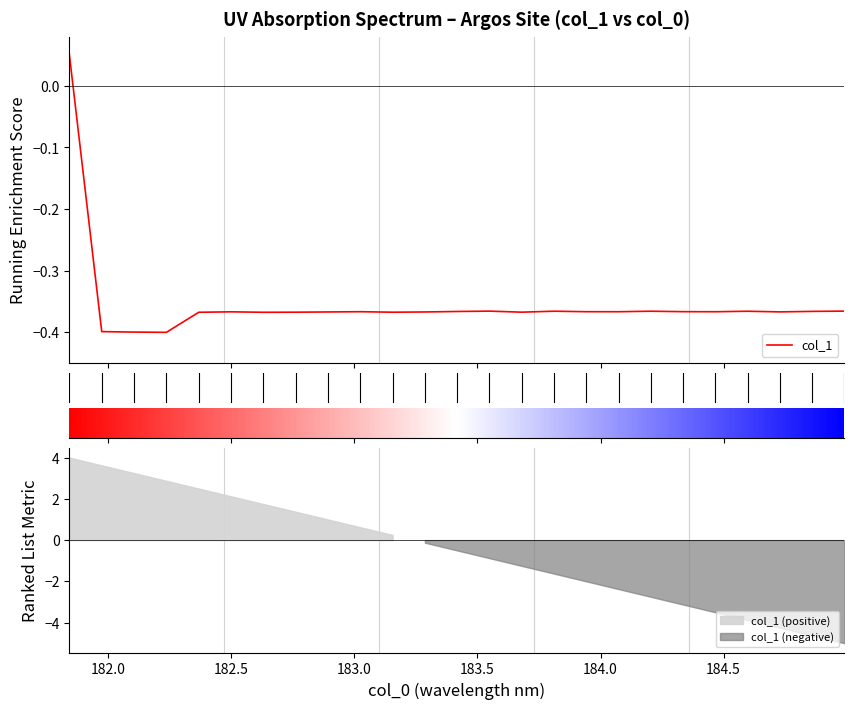

True or false: the data shows 0.1 at 181.5.

False